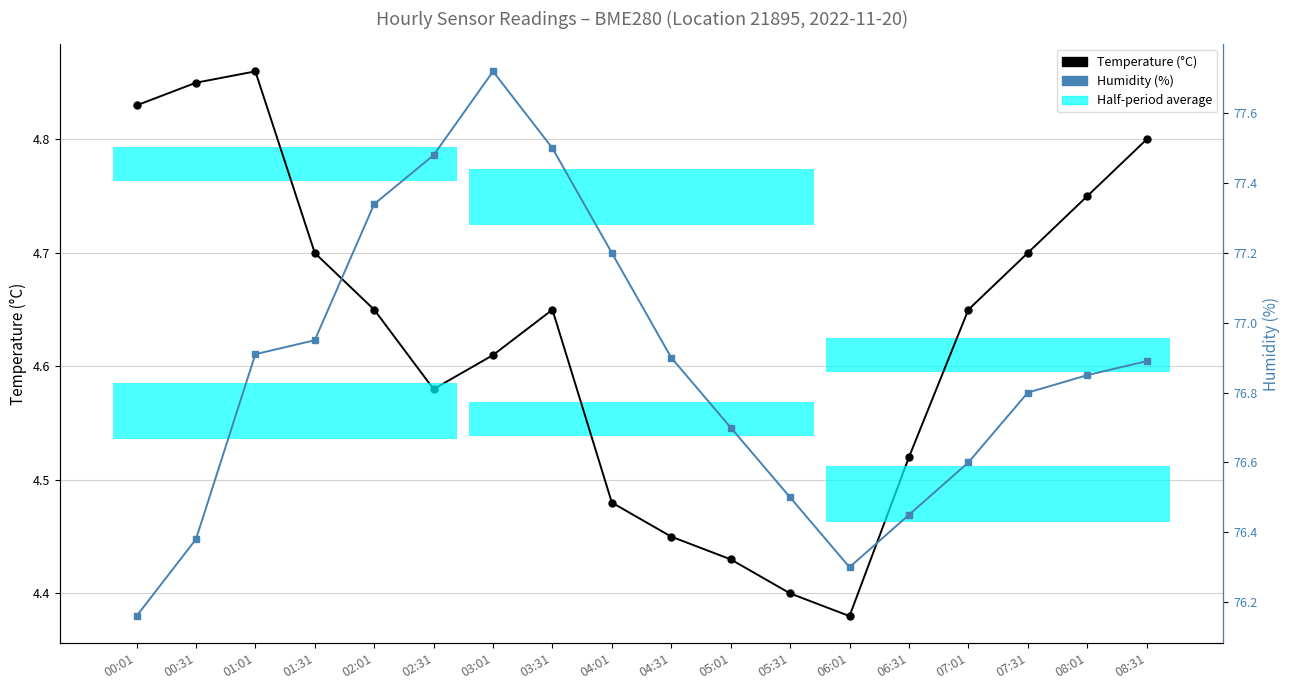

What is the average value of the Temperature (°C) series?

4.6